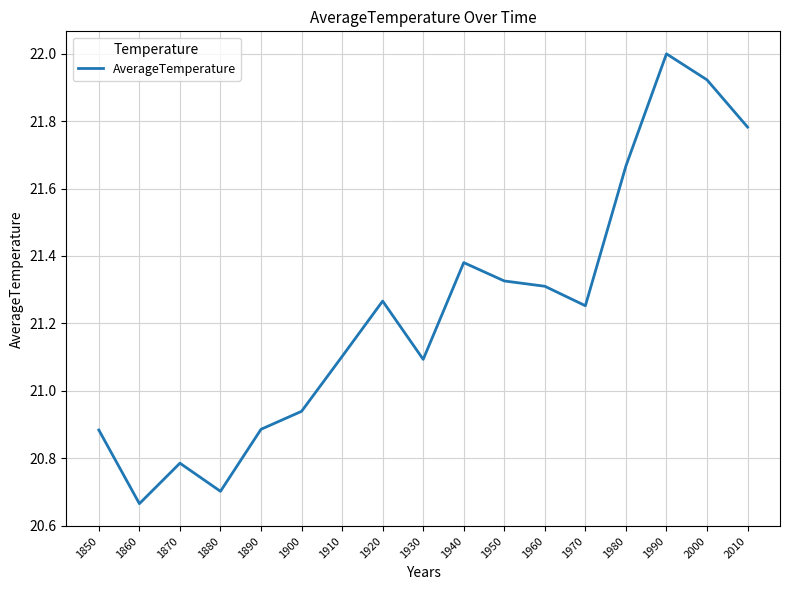

At which label is the value closest to 21?

1900